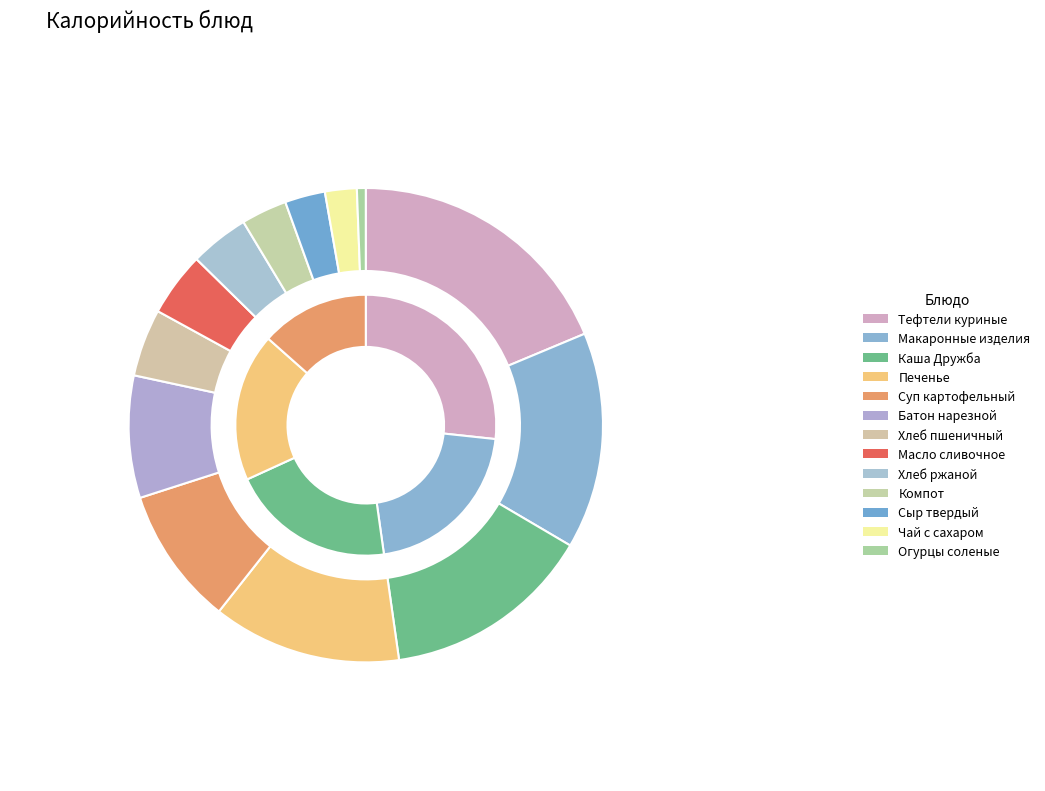

What percentage is the Масло сливочное slice, to the nearest percent?

4%